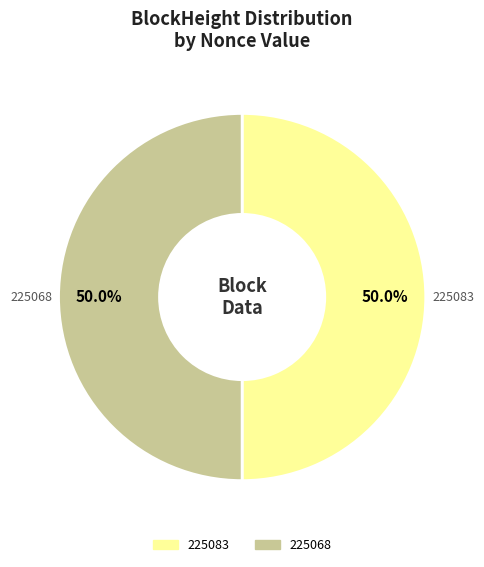

Approximately how many times larger is the value at 225068 compared to 225083?

1.0